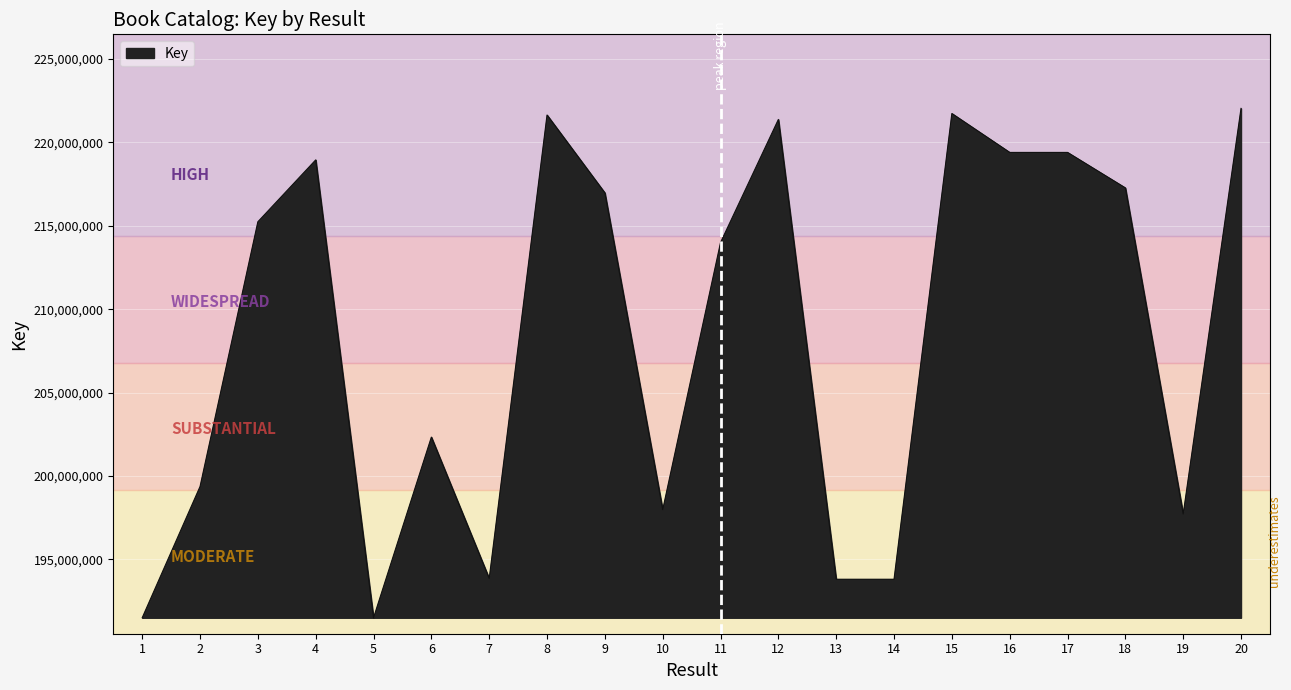

Does the chart display data point markers on the line(s)?

No